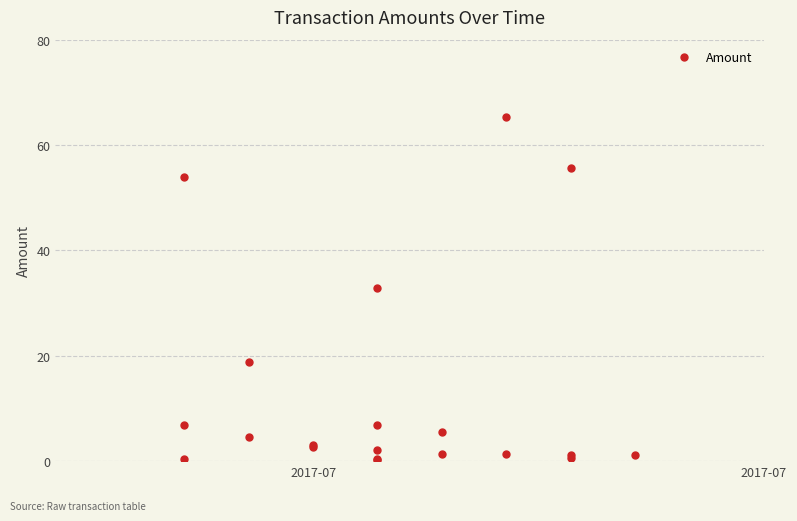

How many series are shown in this chart?

1